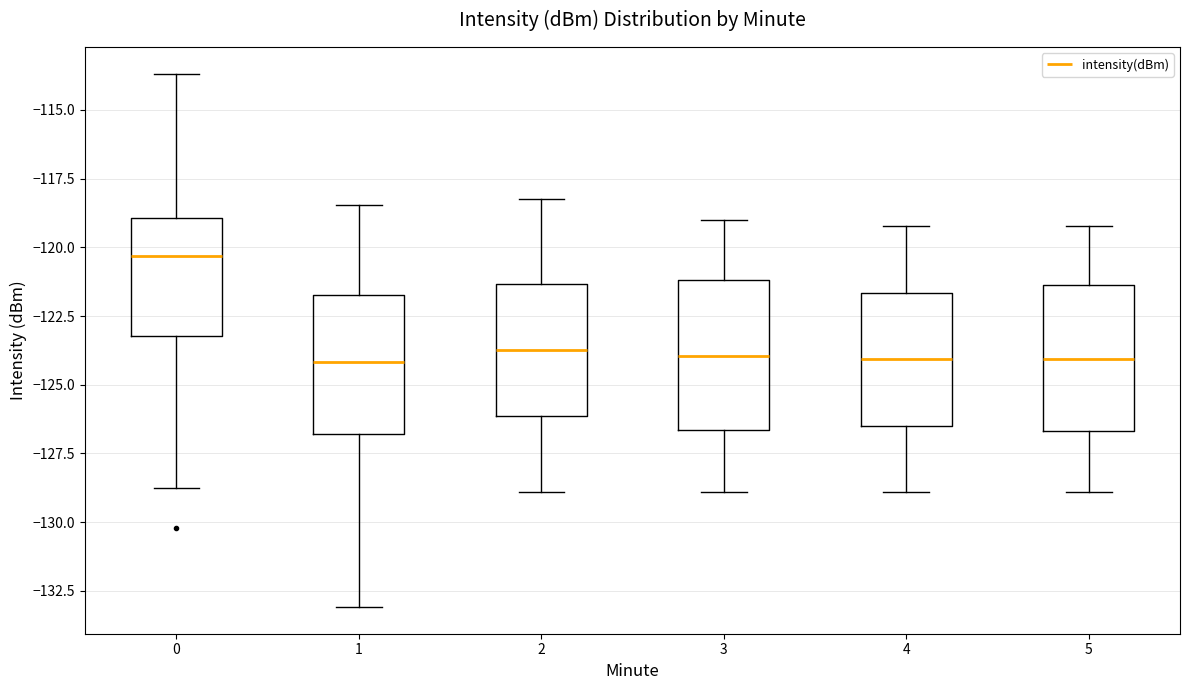

Where does the upper whisker of the box at x = 2 end on the y-axis? The values are not printed on the chart, so give them approximately, as read against the axis.

-118.0